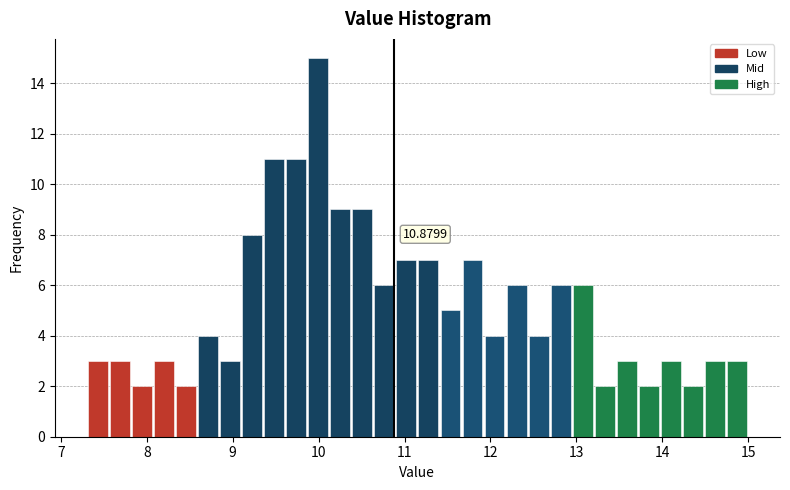

Around what value on the x-axis is the tallest bar? Give the approximate position of its centre, as read against the axis.

10.0